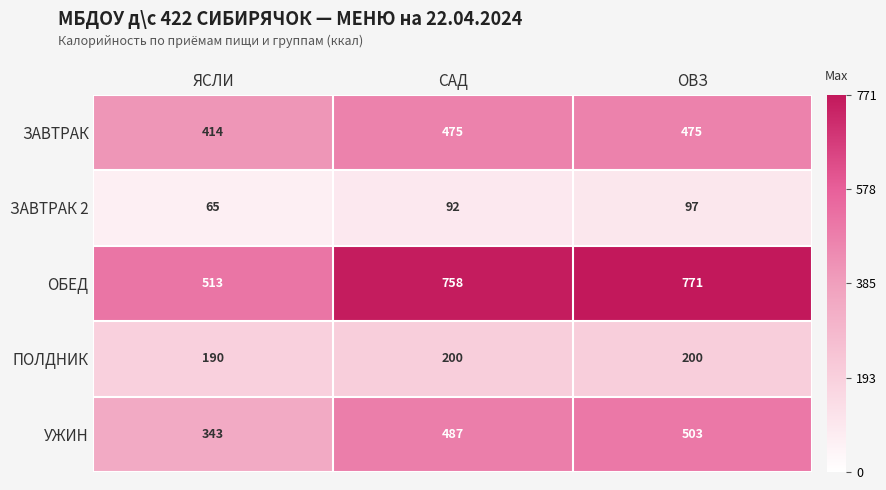

How many data points does each series have?

3